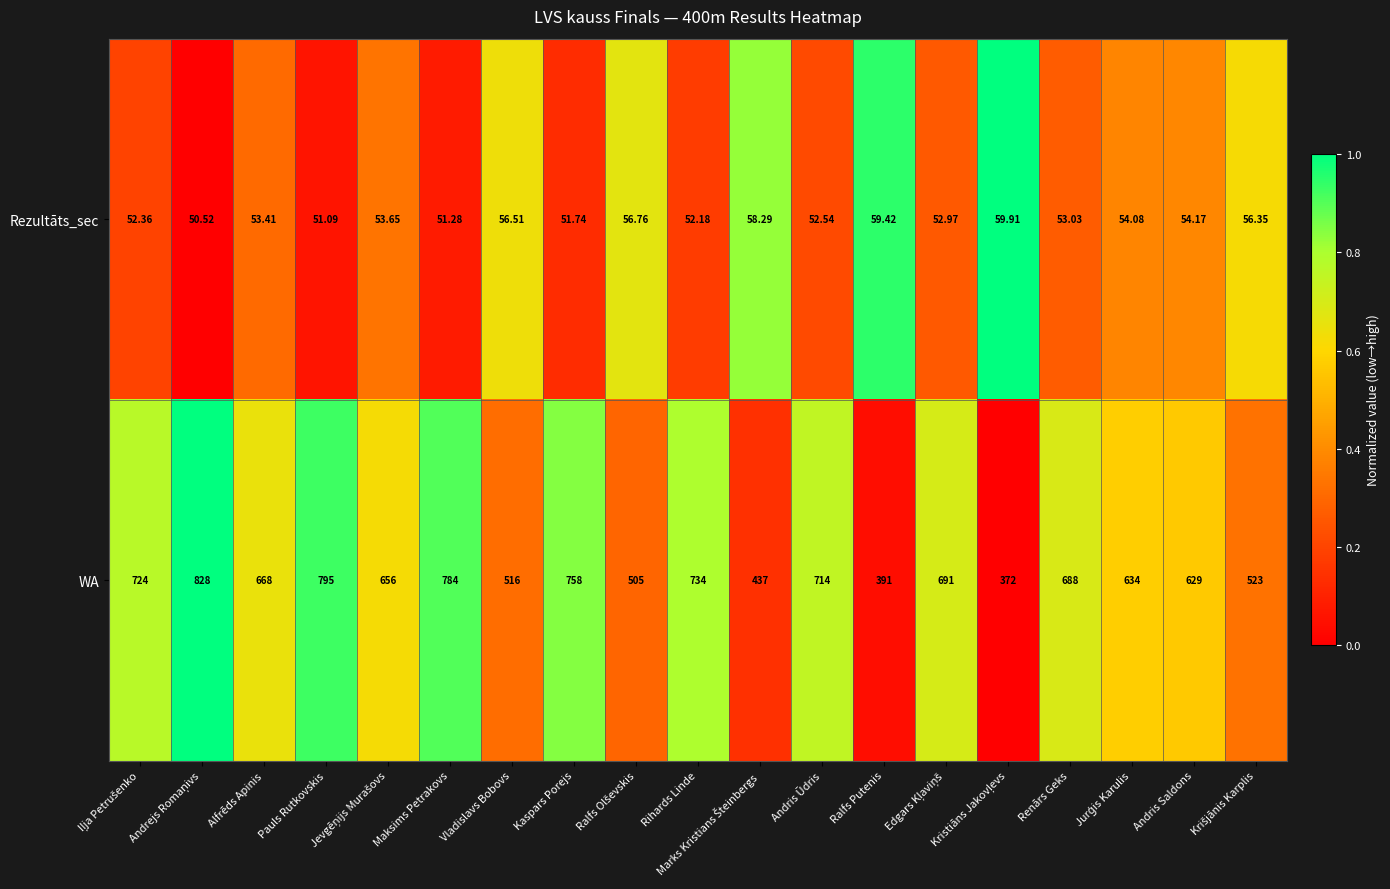

List the series in order of their overall mean, highest first.

WA, Rezultāts_sec